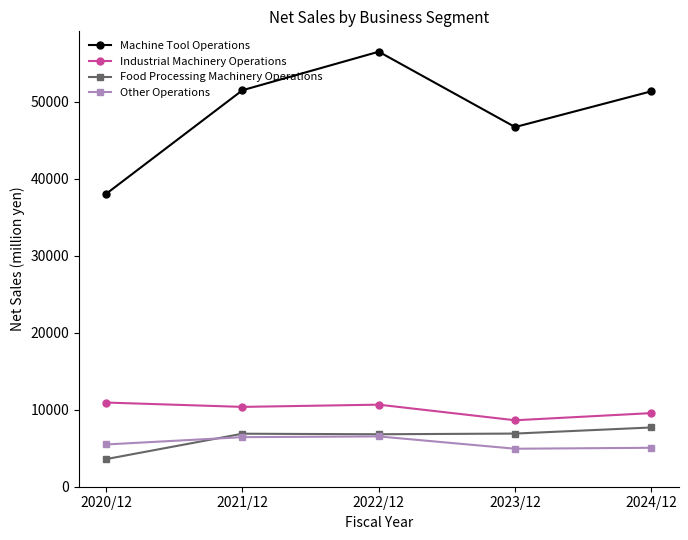

True or false: Food Processing Machinery Operations and Industrial Machinery Operations cross at least once.

False